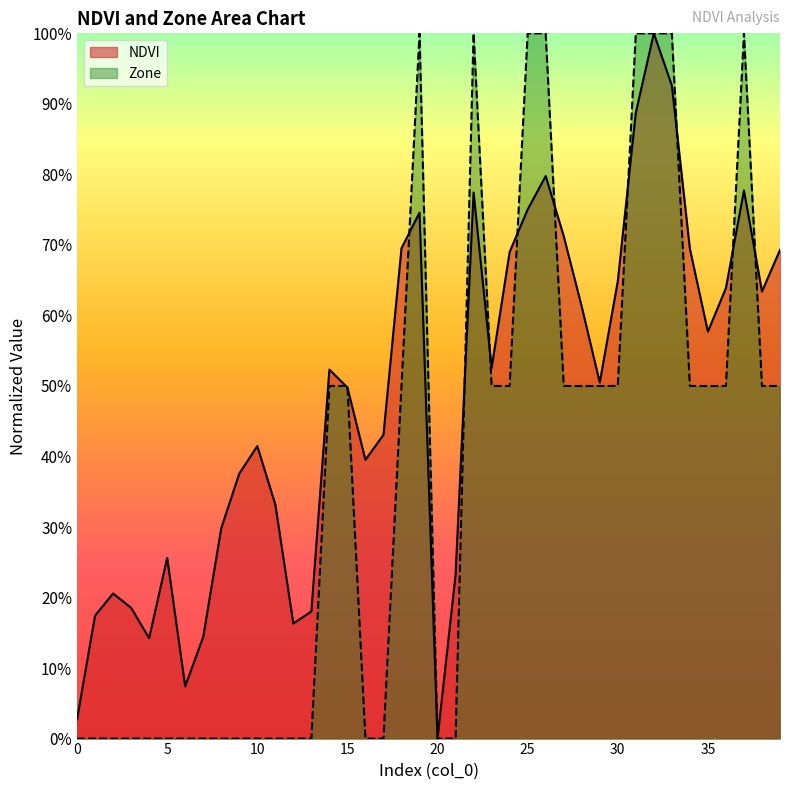

Which has a higher value, 33 or 22?

33